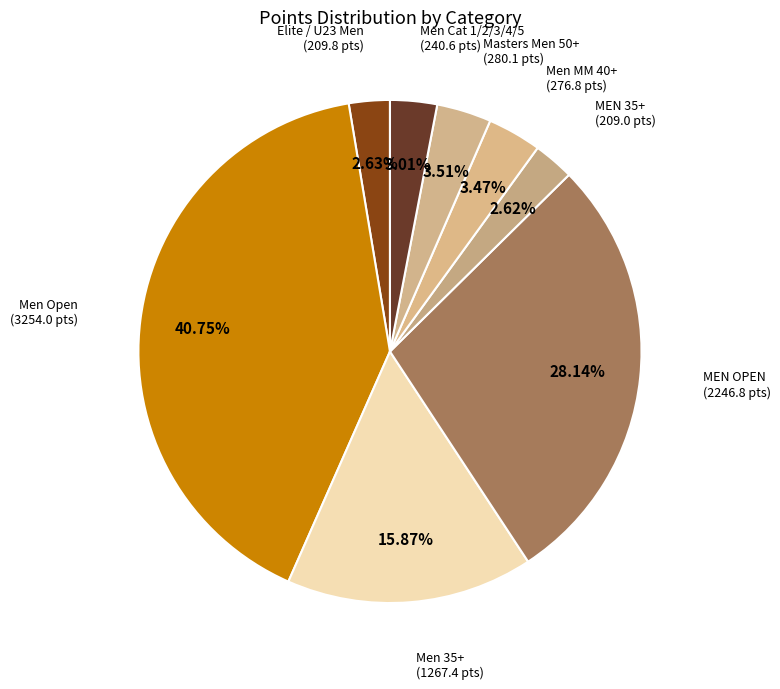

Which has a higher value, Elite / U23 Men or MEN OPEN?

MEN OPEN